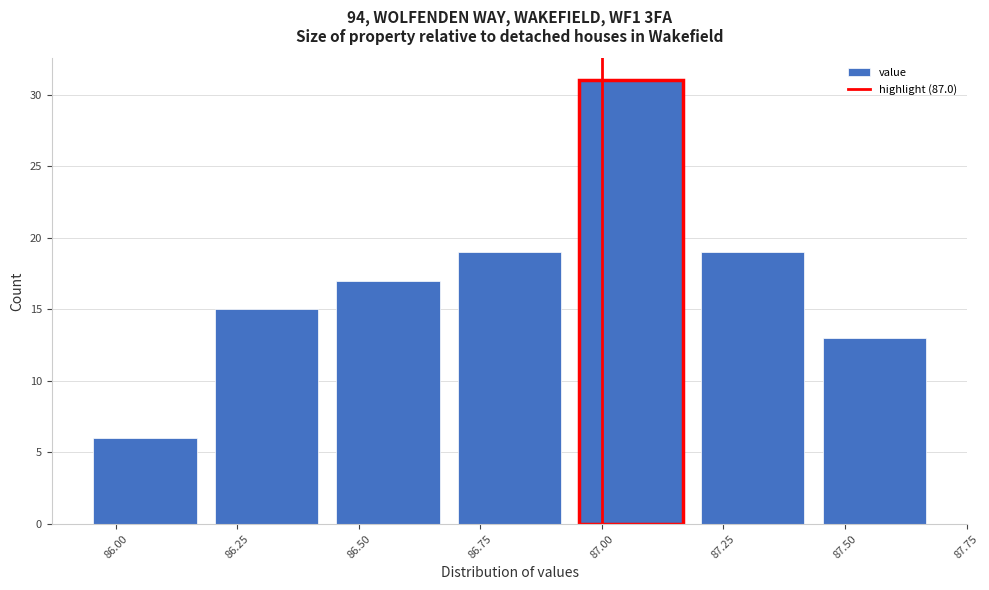

How tall is the bar that spans 85.935 to 86.185 on the x-axis? Neither the bar edges nor the heights are printed on the chart, so give them approximately, as read against the axes.

6